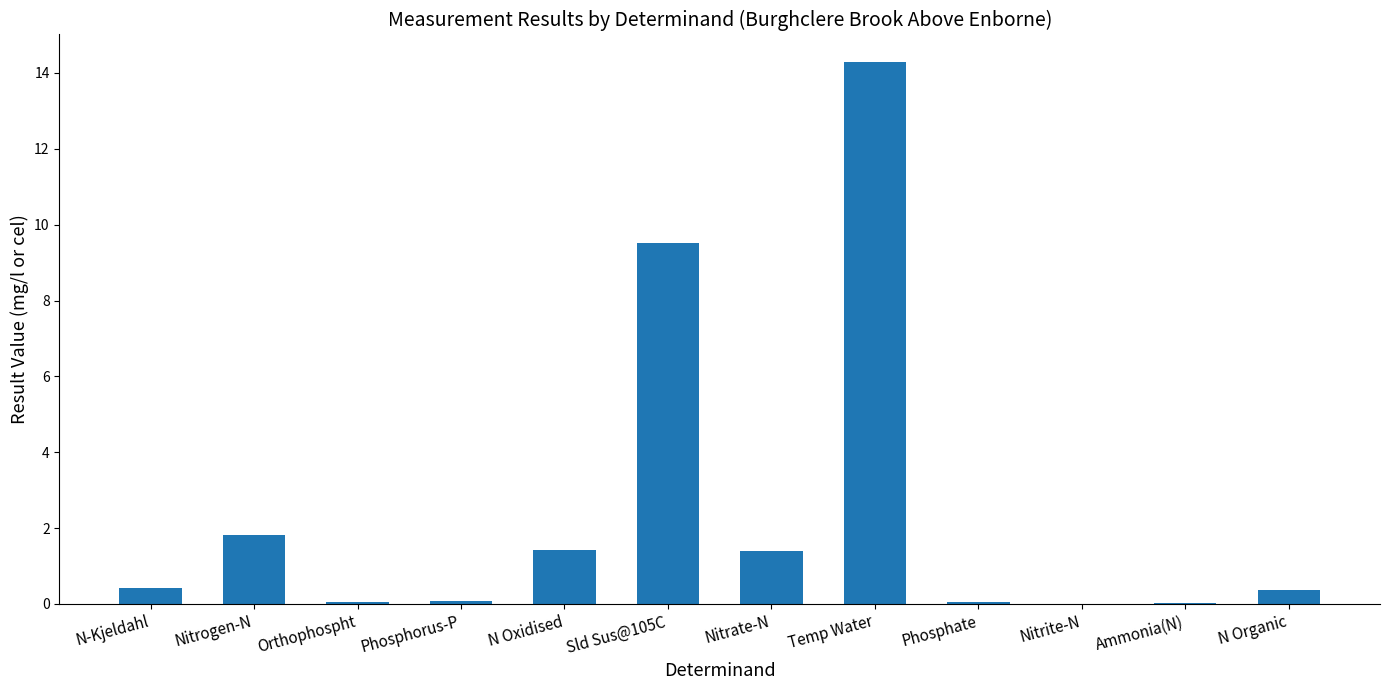

Is it true that the value at Ammonia(N) is 0.0?

True